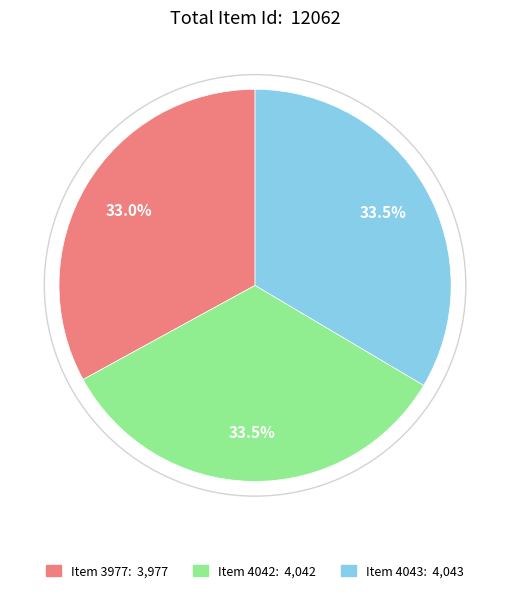

Count the number of slices in the pie.

3